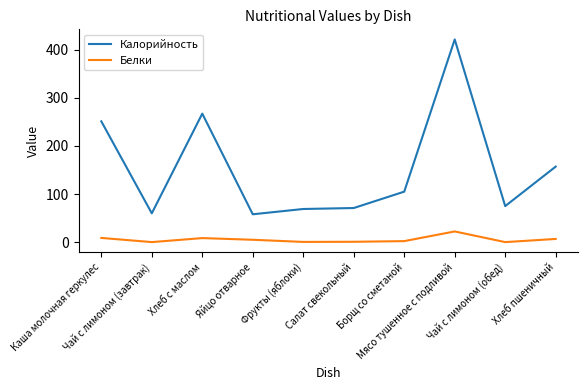

Which series has the largest total across all categories?

Калорийность